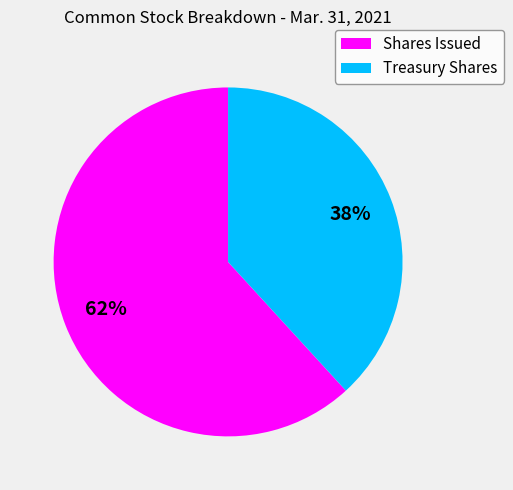

Rank the categories by value from highest to lowest.

Shares Issued, Treasury Shares